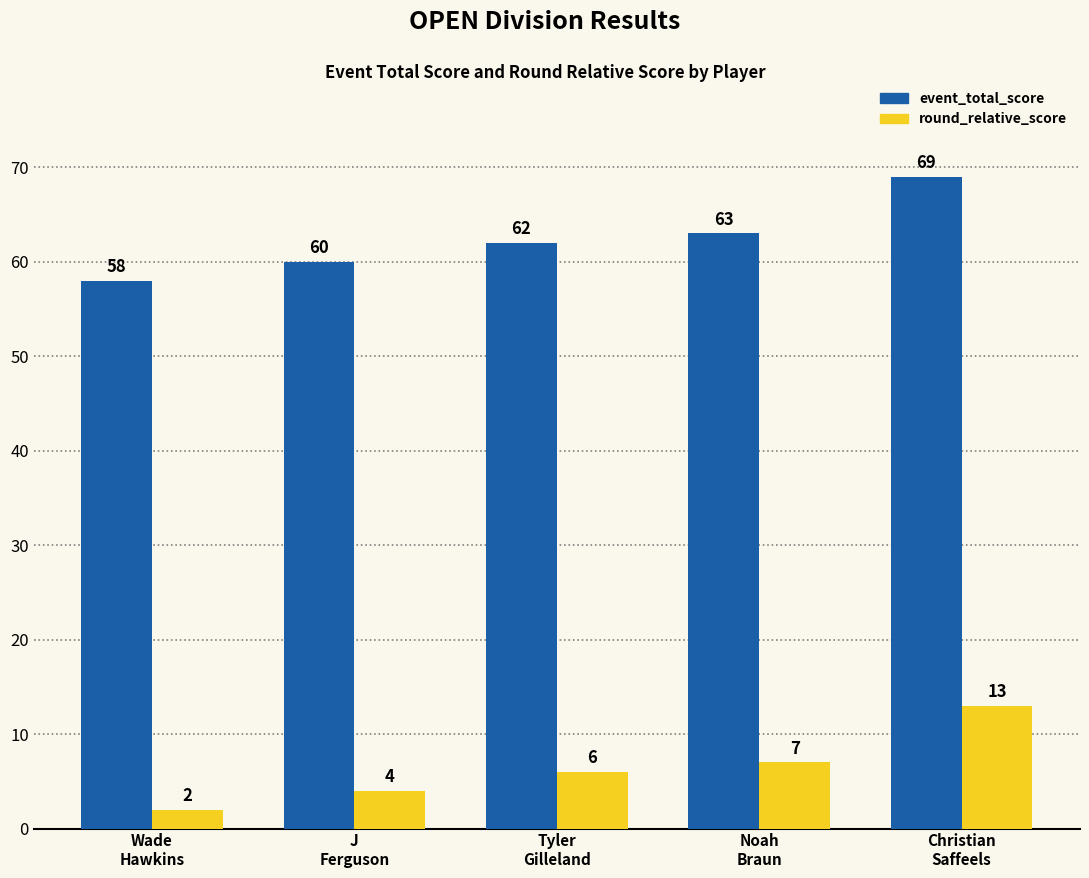

Which category has the highest value in the round_relative_score series?

Christian
Saffeels